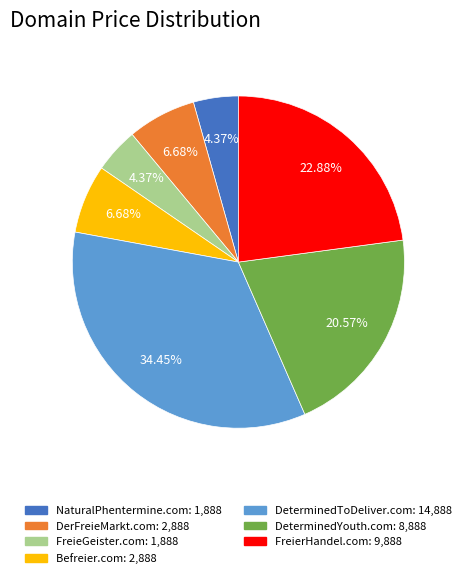

To the nearest percent, what is the combined percentage of DeterminedYouth.com and Befreier.com?

27%